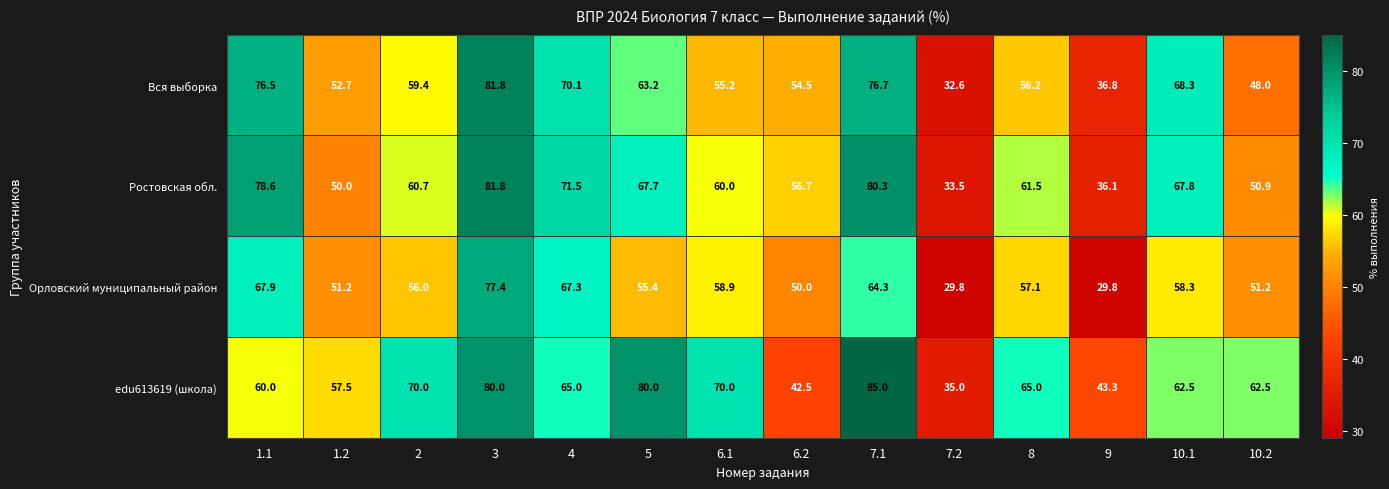

What is the sum of the Ростовская обл. values at 8 and 3?

143.3